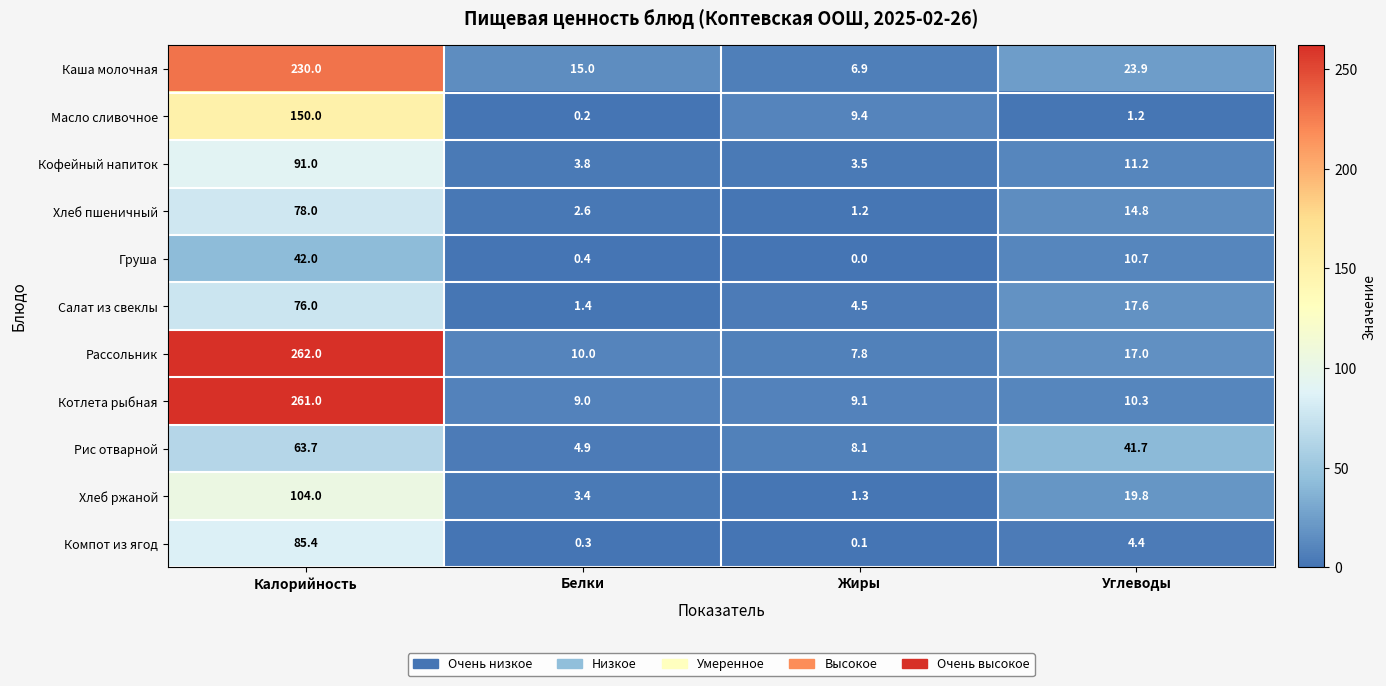

Rank the series at Жиры from lowest to highest value.

Груша, Компот из ягод, Хлеб пшеничный, Хлеб ржаной, Кофейный напиток, Салат из свеклы, Каша молочная, Рассольник, Рис отварной, Котлета рыбная, Масло сливочное